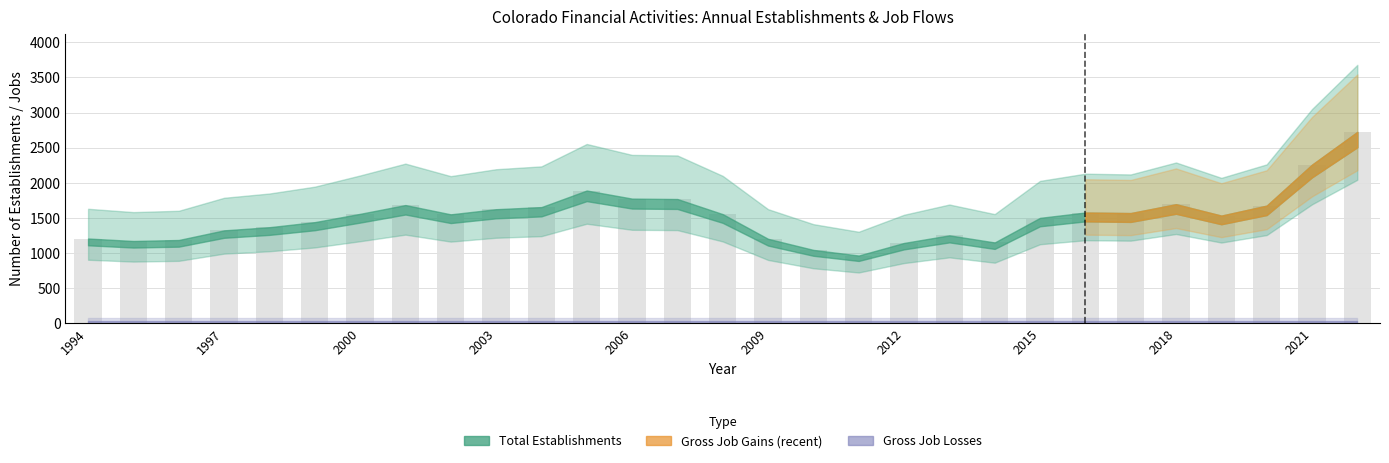

What is the greatest value displayed?

2725